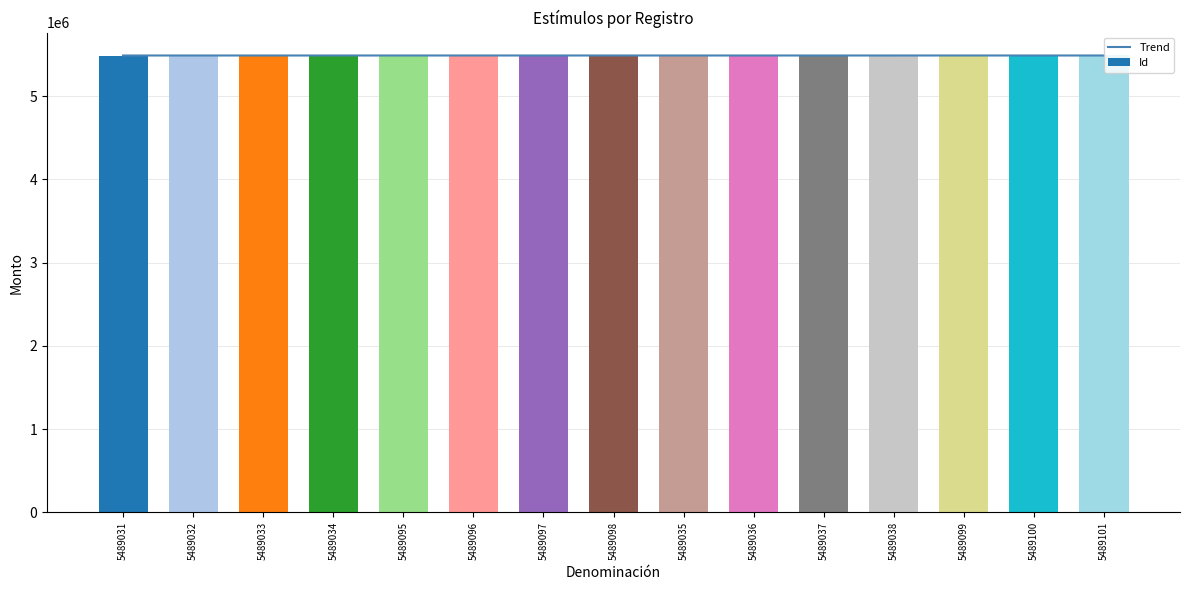

List the series in order of their peak value, lowest first.

Trend, Id